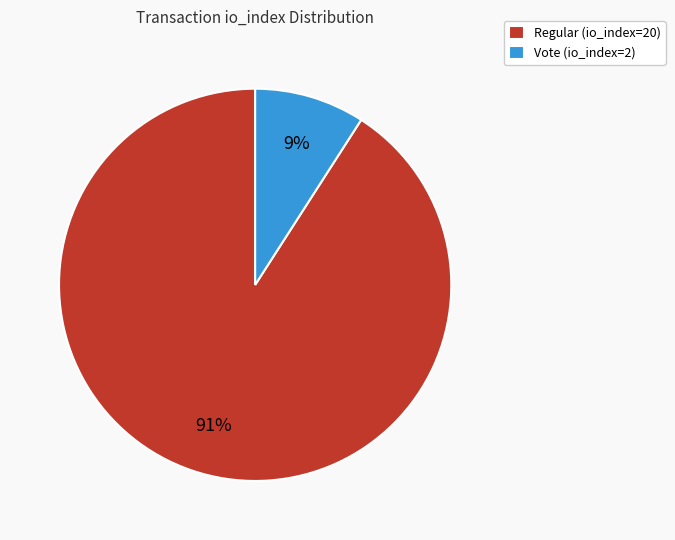

Does Vote (io_index=2) represent more than half of the total?

No